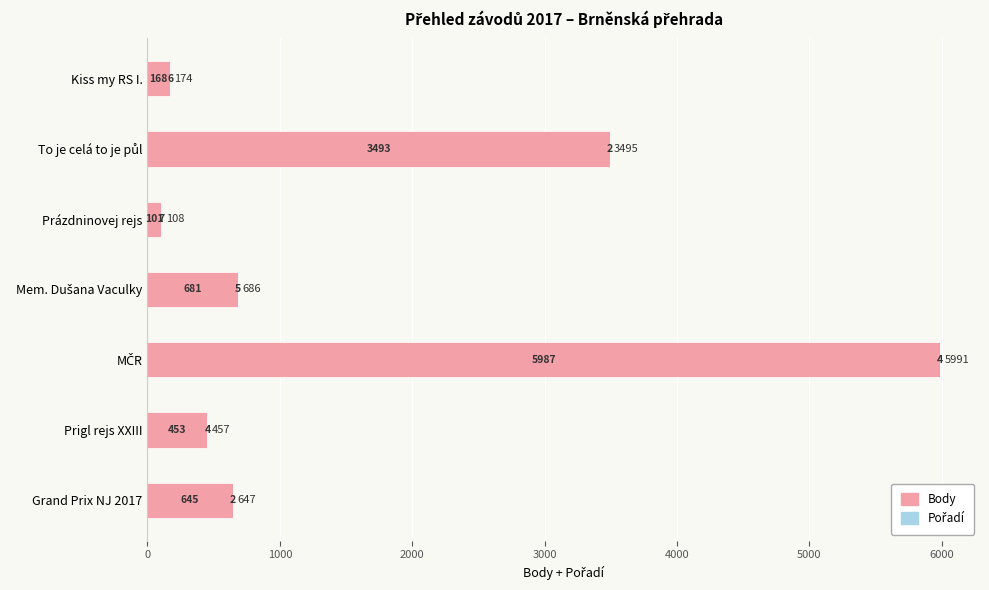

What is the total value across all series at Prigl rejs XXIII?

457